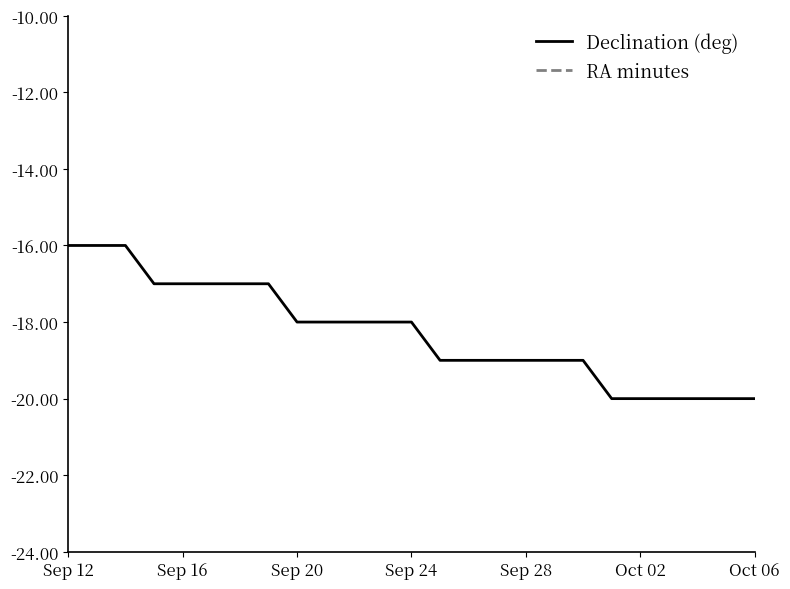

The value of Declination (deg) at Sep 28 is -19. True or false?

True